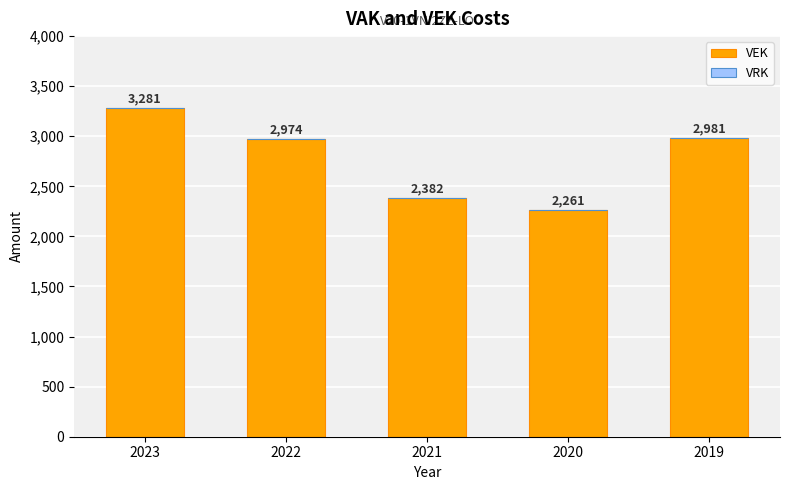

What is the greatest value displayed?

3281